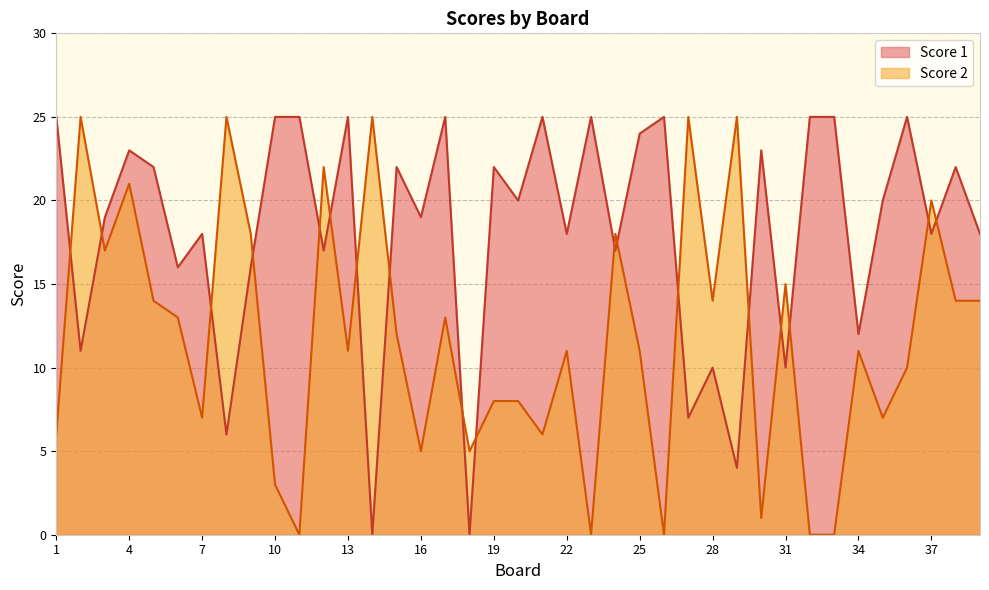

At how many categories does at least one series exceed 5?

38